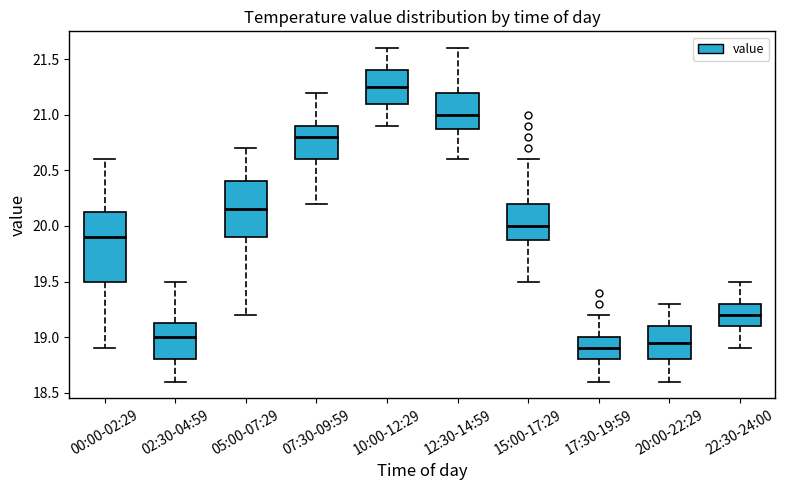

Which box's median line is the lowest?

17:30-19:59